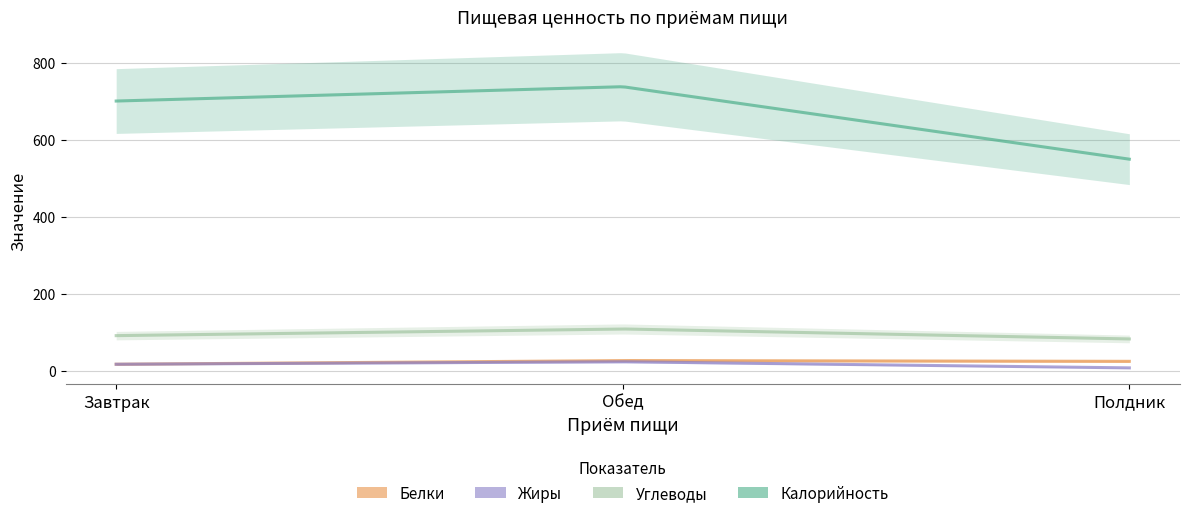

What is the value of the Калорийность point at the 1st from the left?

700.5